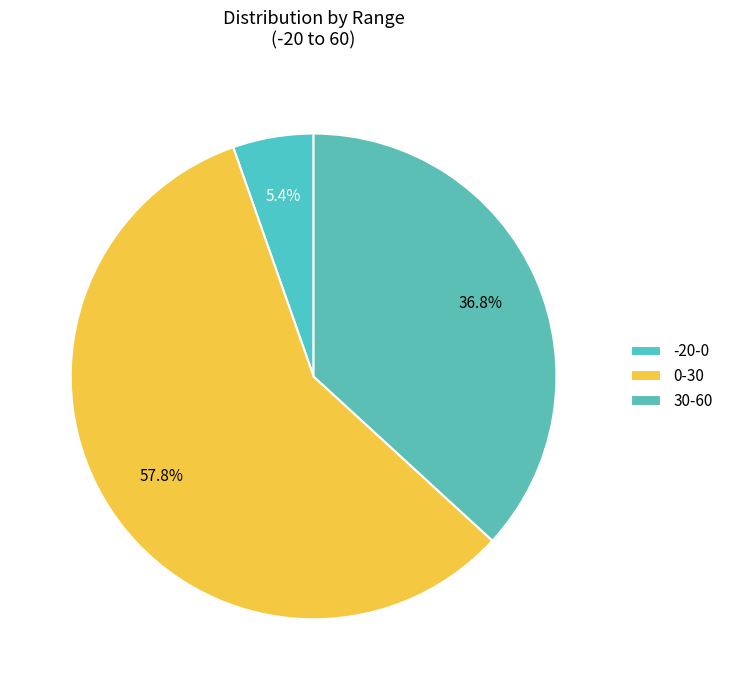

Which category has the biggest portion of the pie?

0-30